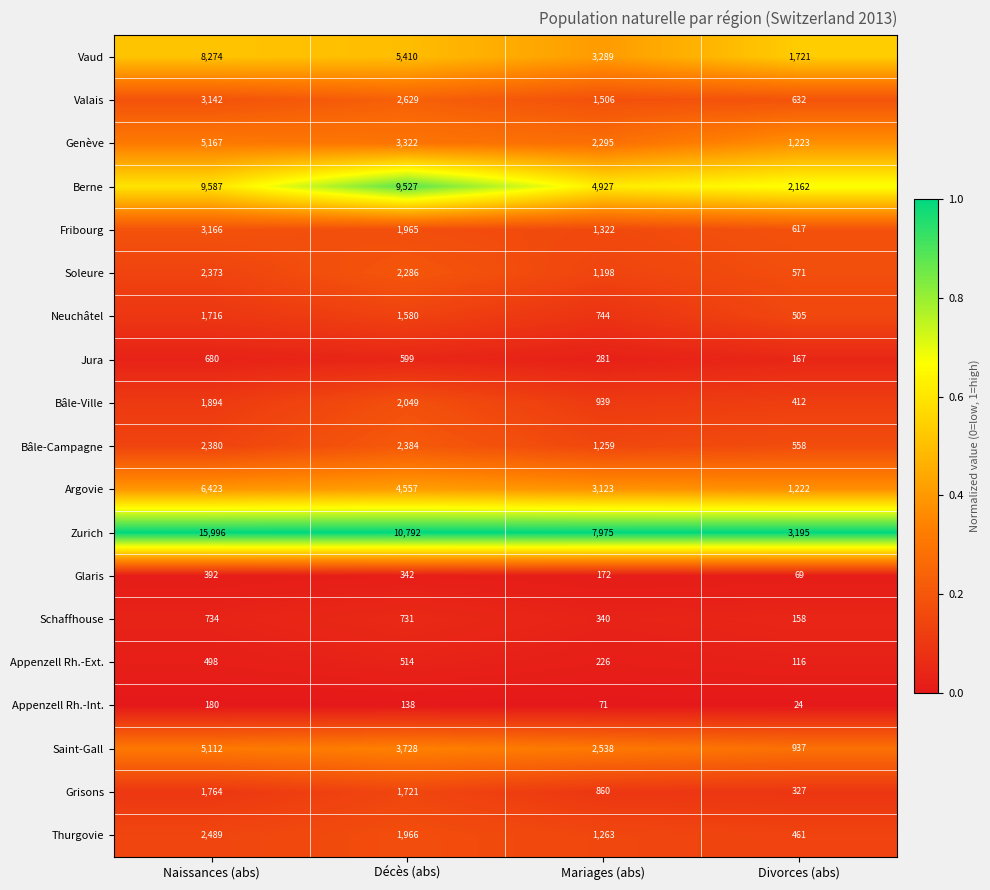

Which series changed the most between Naissances (abs) and Divorces (abs)?

Zurich